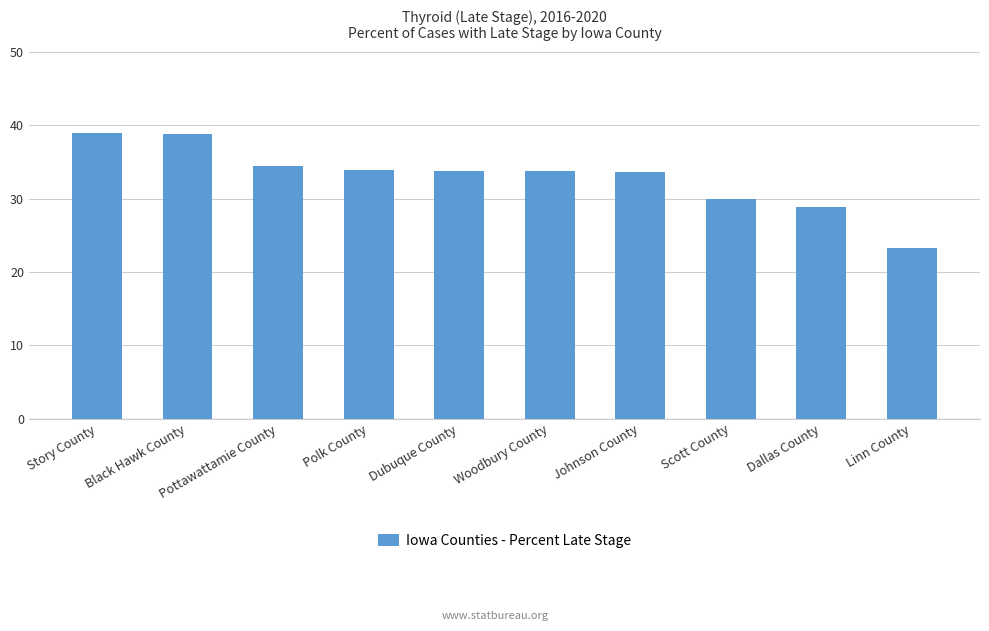

What is the maximum value shown in the chart?

39.0